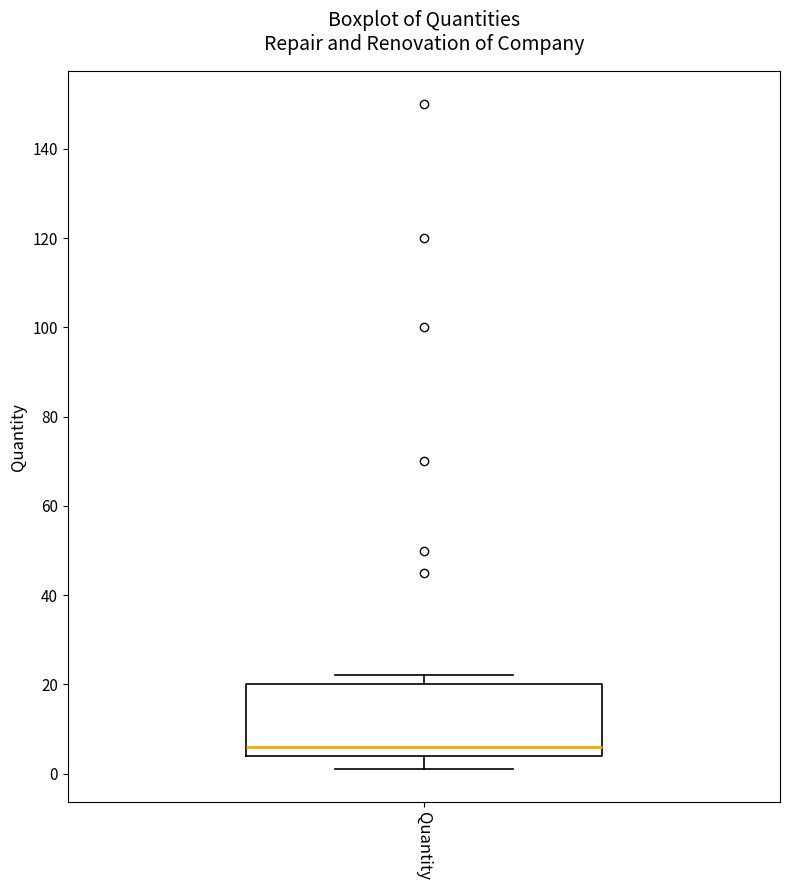

Transcribe this box plot: give where the median line is, the range the box spans, and where the two whiskers end, as read against the y-axis. The values are not printed on the chart, so give them approximately, as read against the axis.

median 6, box 4 to 20, whiskers 2 to 22